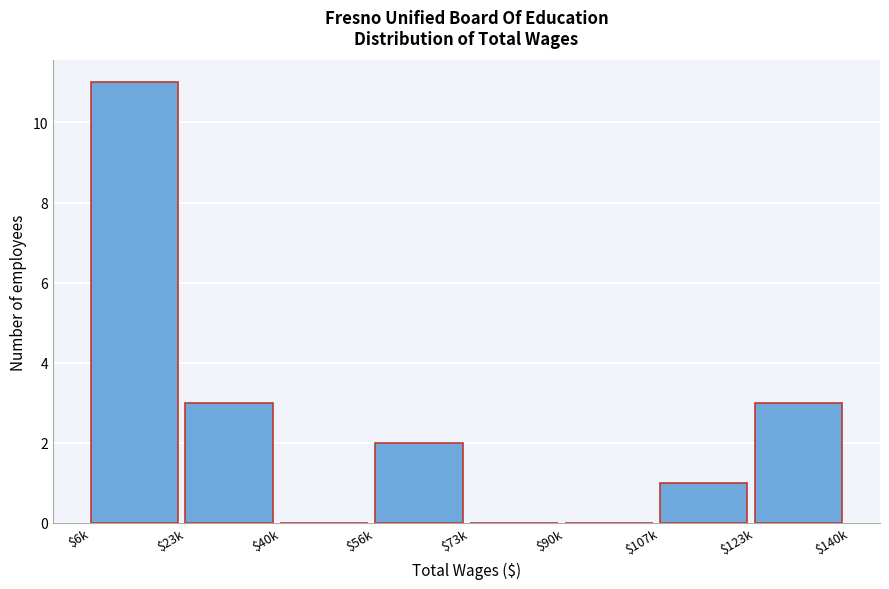

At which category does the chart reach its peak across all series?

$6k